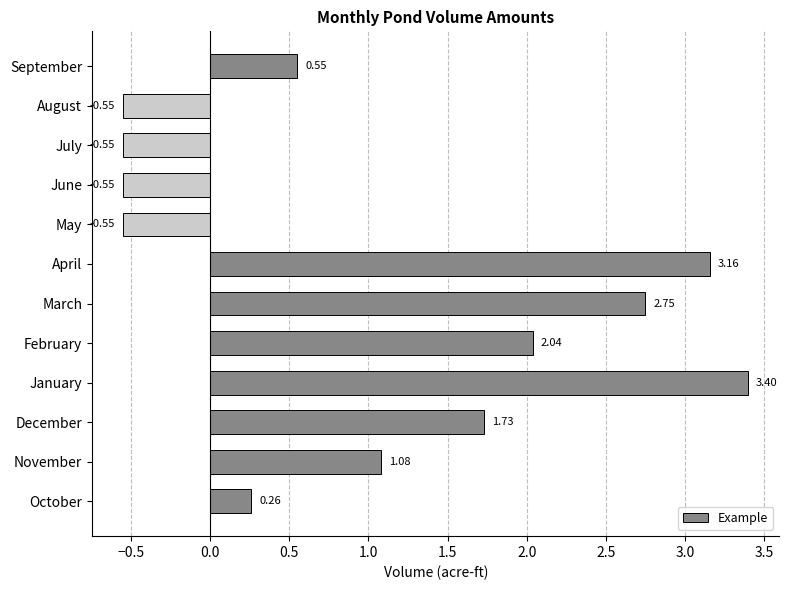

At which label is the value closest to 1?

November